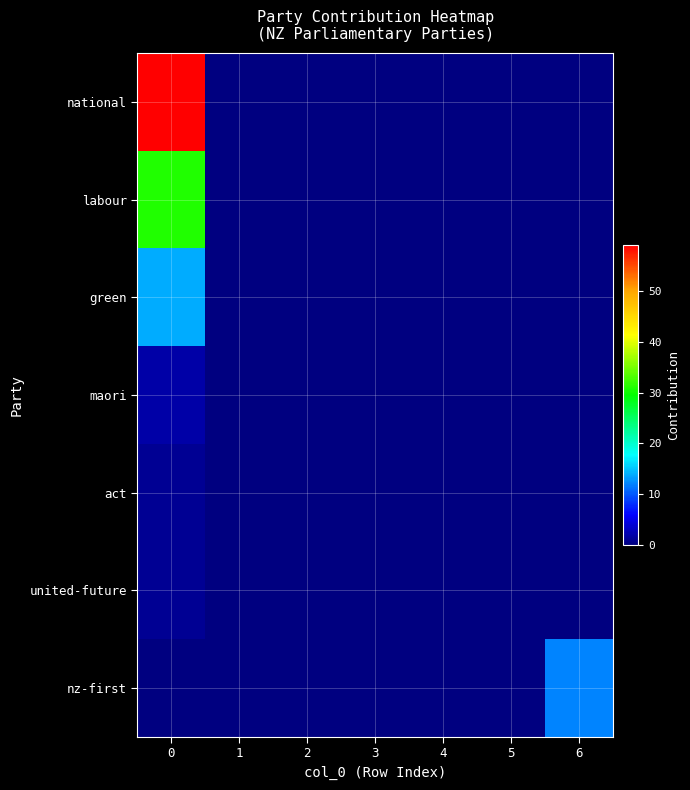

What is the spread (max minus min) of values at 0?

59